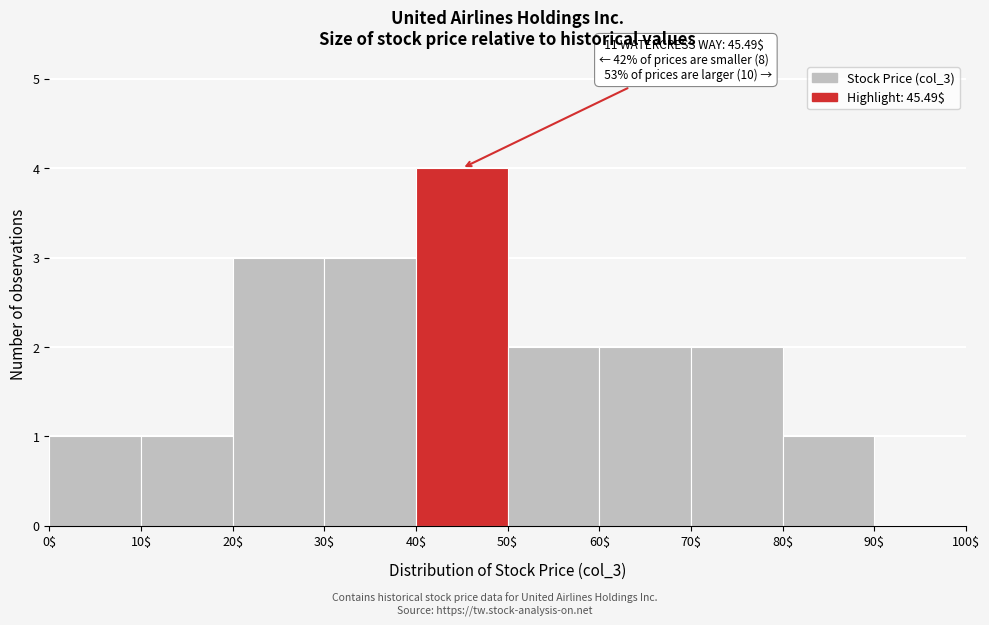

Over which range of the x-axis is the bar tallest?

40$ to 50$